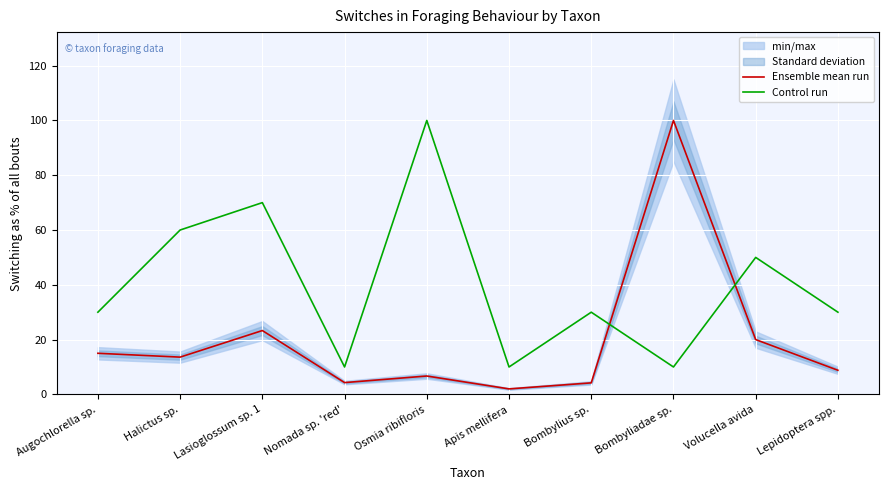

What value does the Ensemble mean run series have at Lepidoptera spp.?

8.8